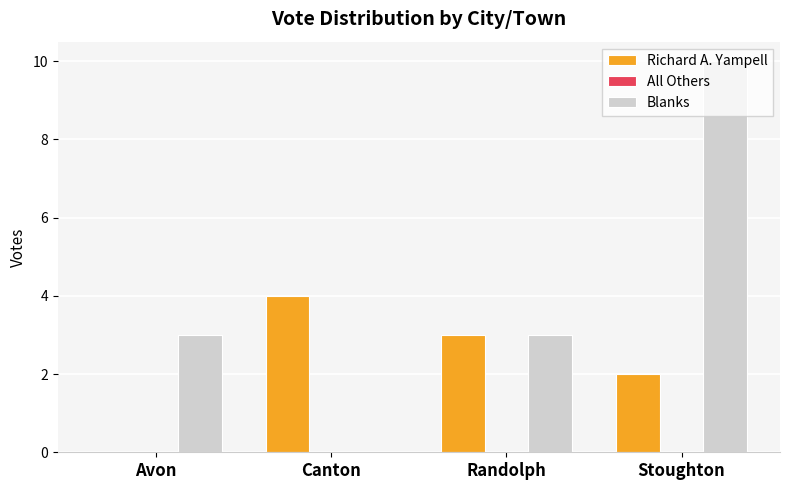

Which series has the largest total across all categories?

Blanks